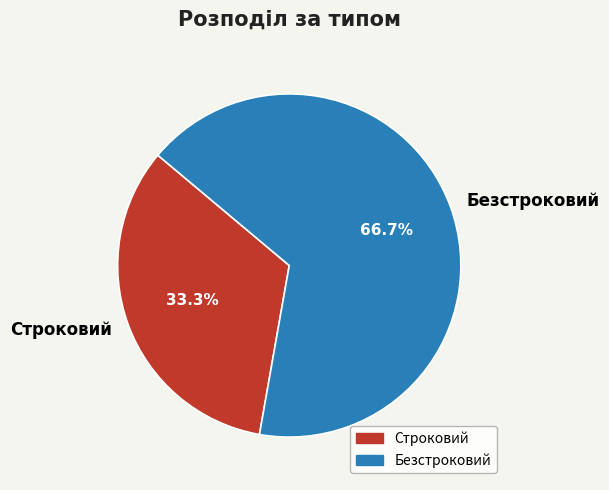

To the nearest percent, what is the difference between the Безстроковий and Строковий slice percentages?

33%